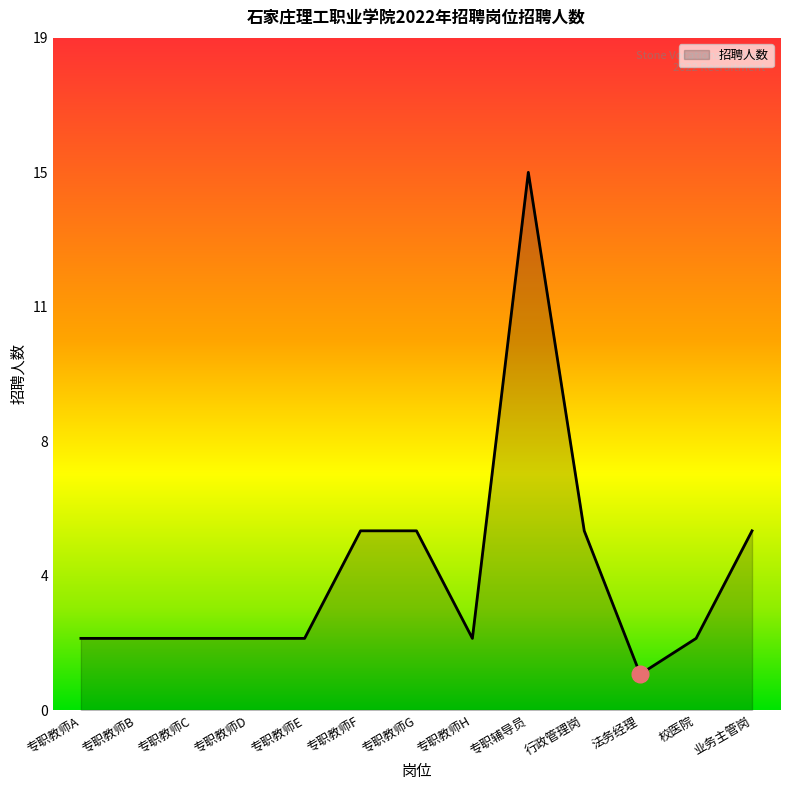

Does the chart display data point markers on the line(s)?

No